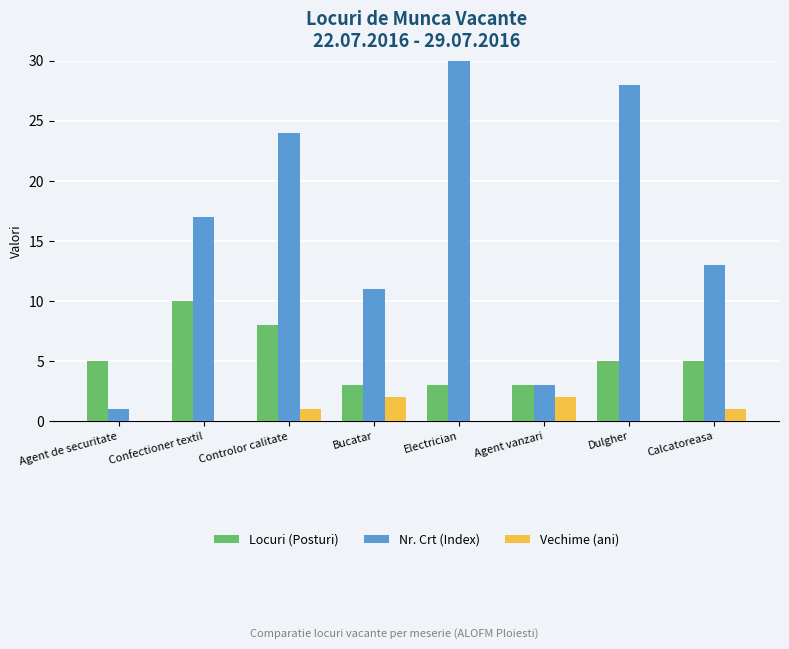

Are the bars horizontal?

No